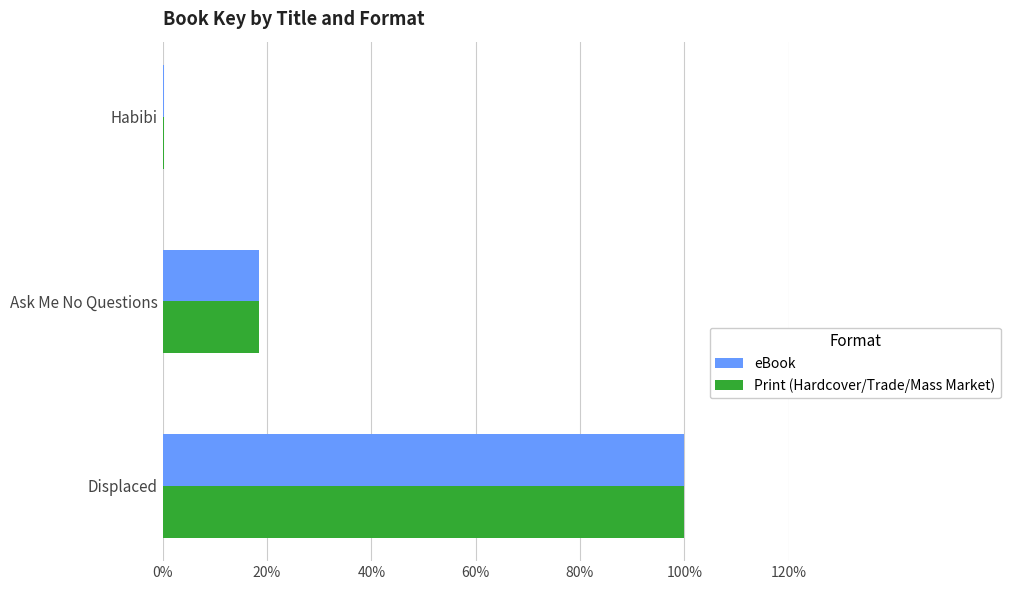

What are all the series names shown in the legend?

eBook, Print (Hardcover/Trade/Mass Market)